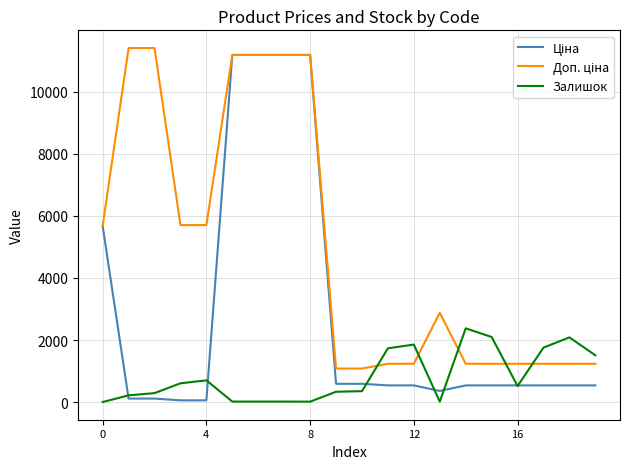

At how many categories does at least one series exceed 8255?

6